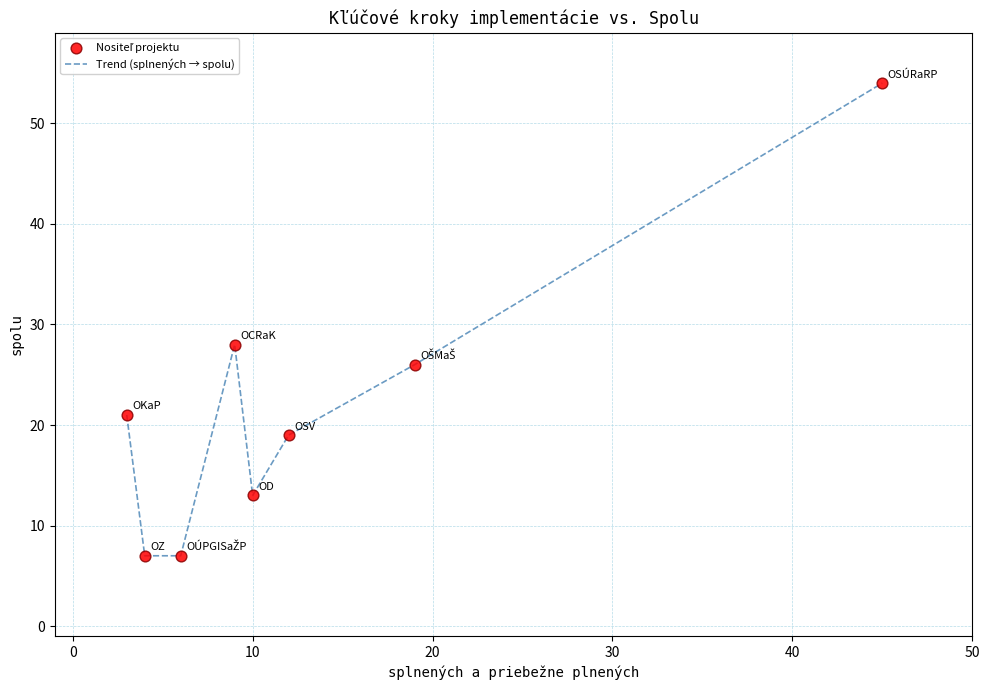

What is the sum of all values?

175